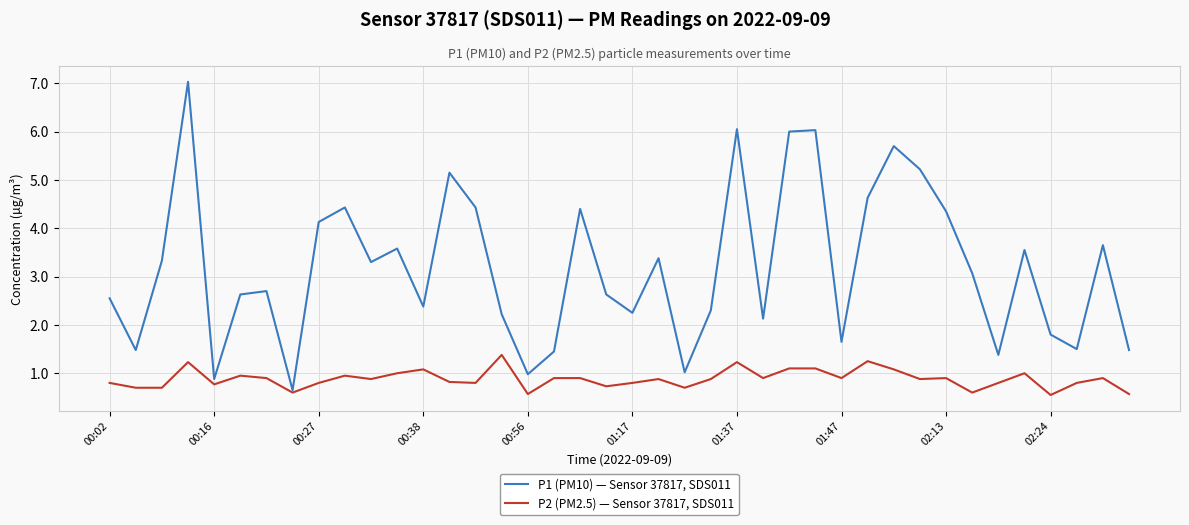

At how many categories does at least one series exceed 4?

13